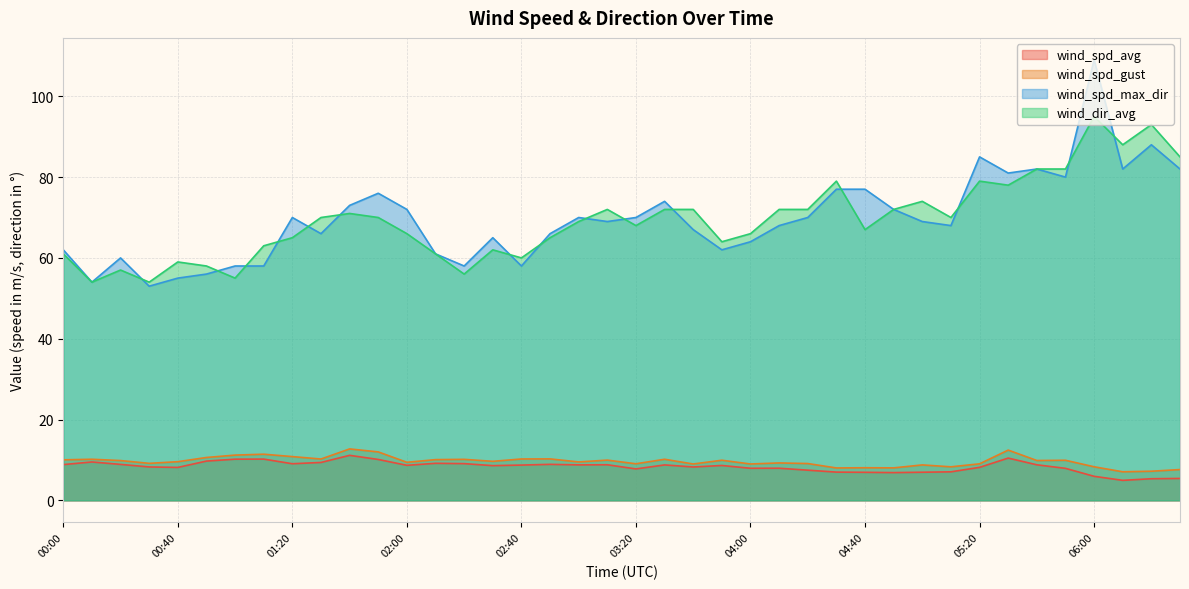

The value of wind_spd_gust at 01:10 is 11.4. True or false?

True